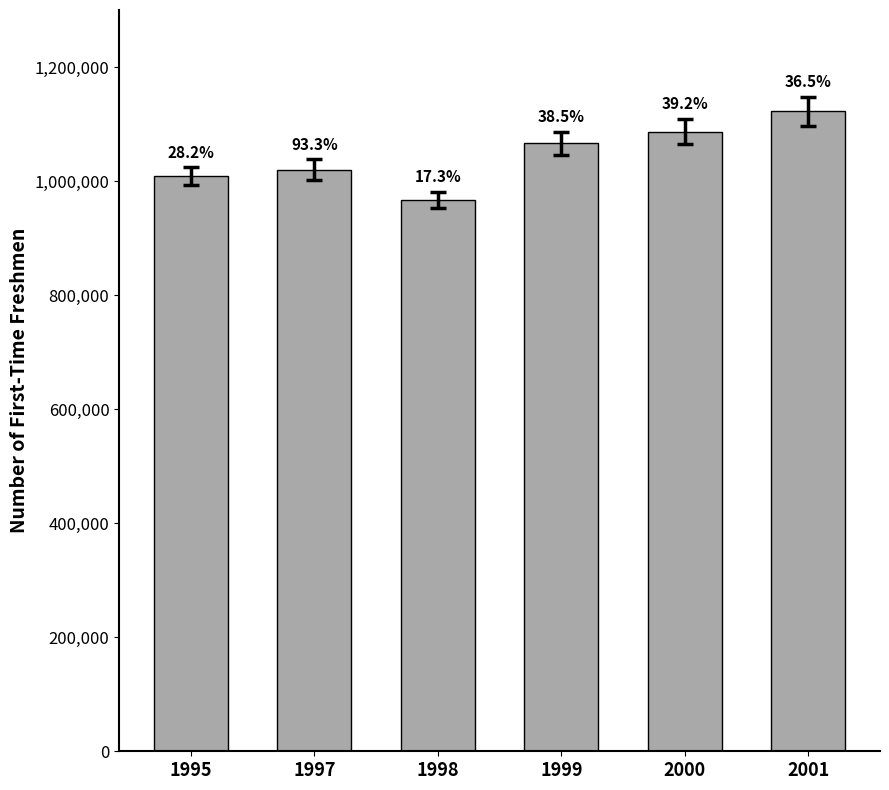

Approximately how many times larger is the value at 1997 compared to 2001?

0.9